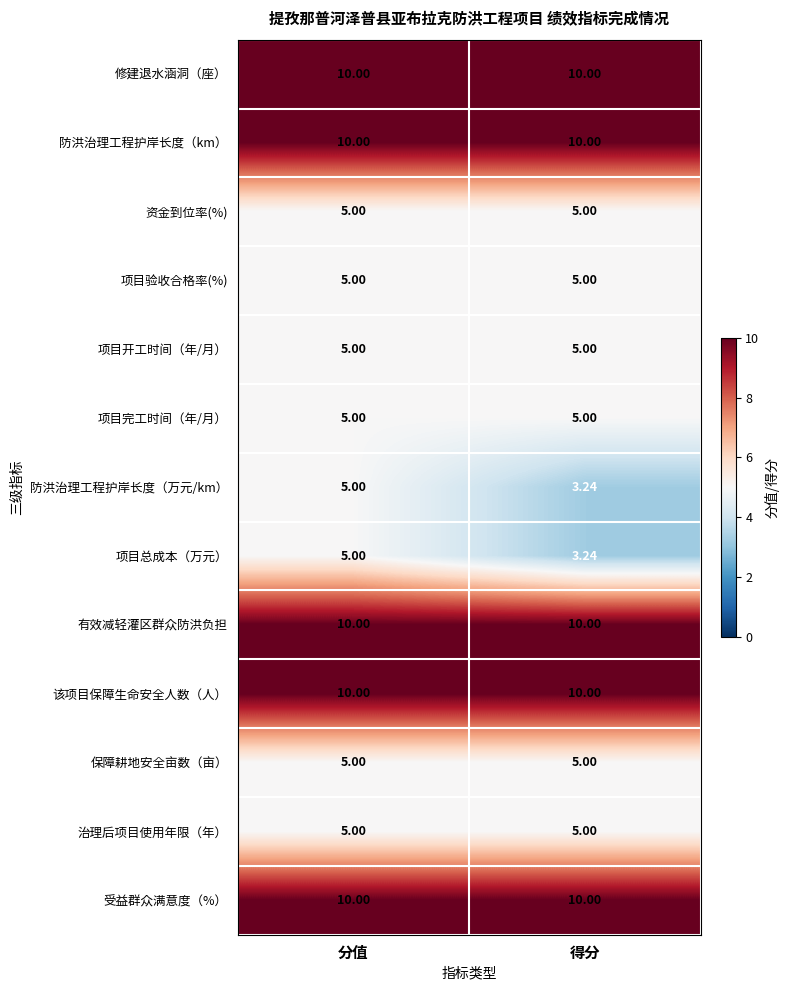

At which category is the sum across all series the highest?

分值